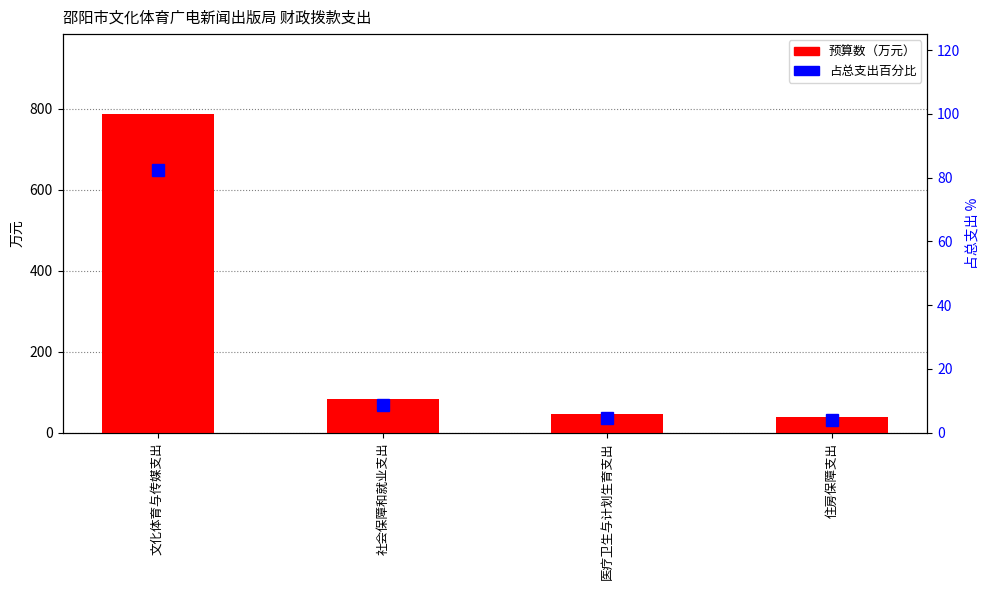

What are all the series names shown in the legend?

预算数（万元）, 占总支出百分比